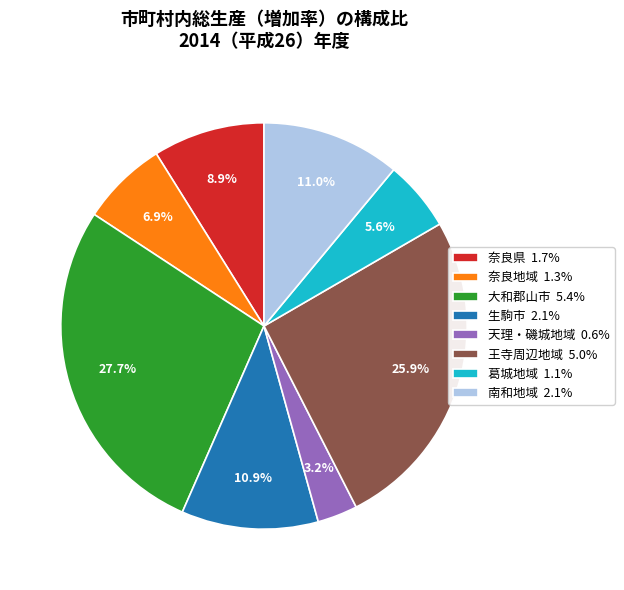

Approximately how many times larger is the value at 南和地域 2.1% compared to 奈良地域 1.3%?

1.6